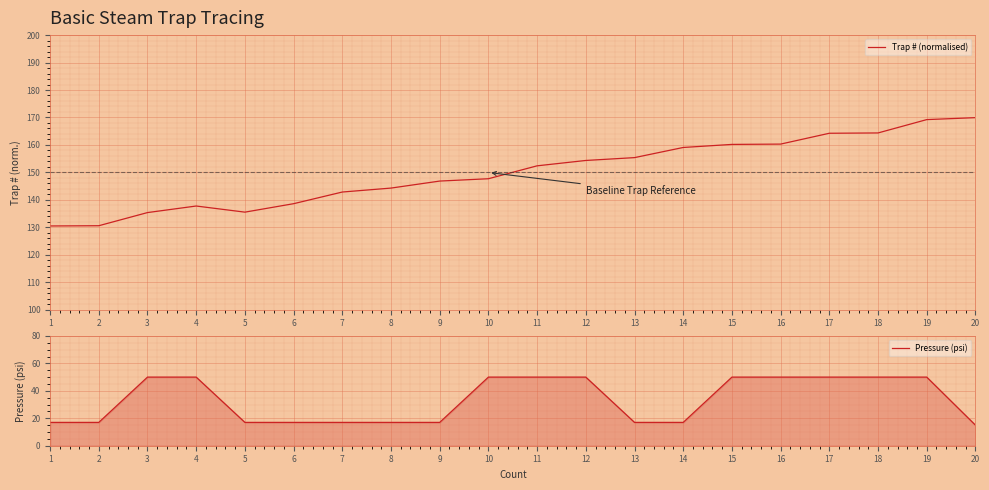

What are all the series names shown in the legend?

Trap # (normalised), Pressure (psi)